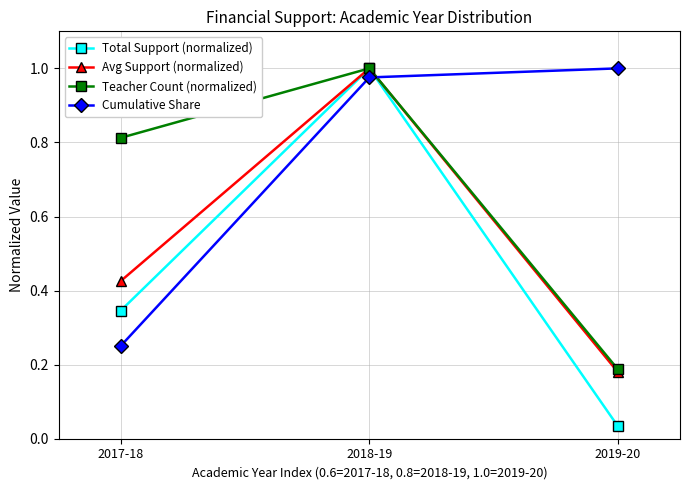

Does the chart have visible grid lines?

Yes